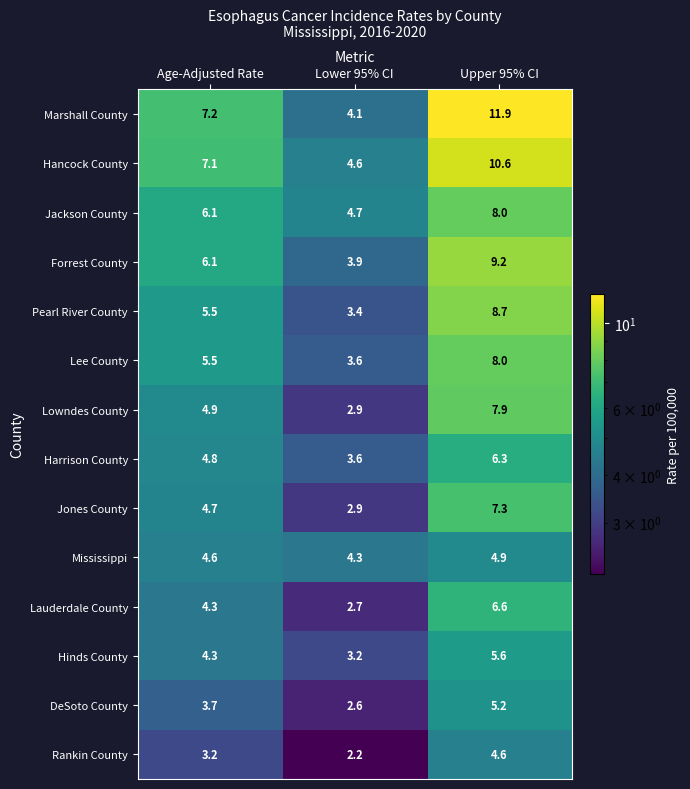

What is the difference between the Rankin County values at Upper 95% CI and Age-Adjusted Rate?

1.4